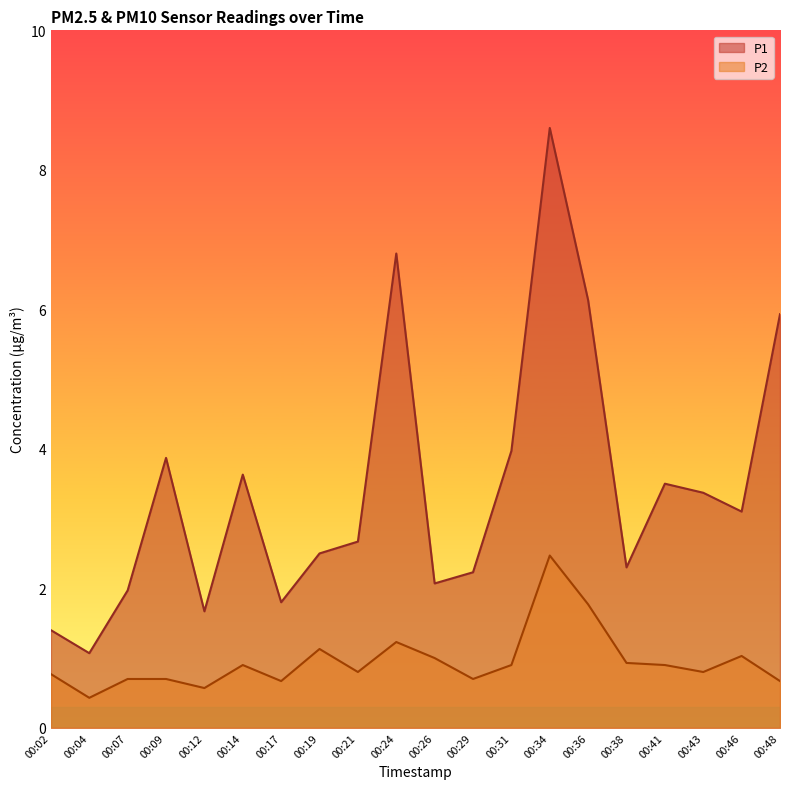

At how many categories does at least one series exceed 4?

4